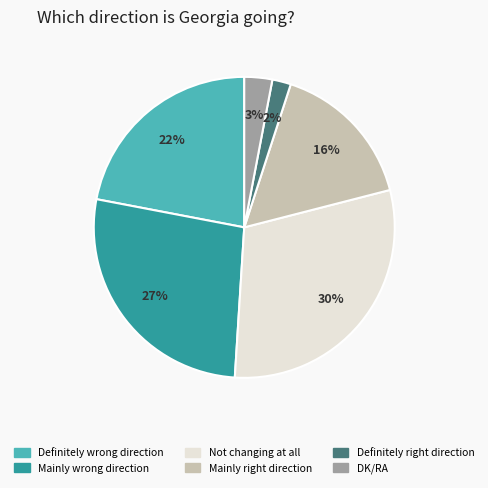

How many segments does this pie chart have?

6